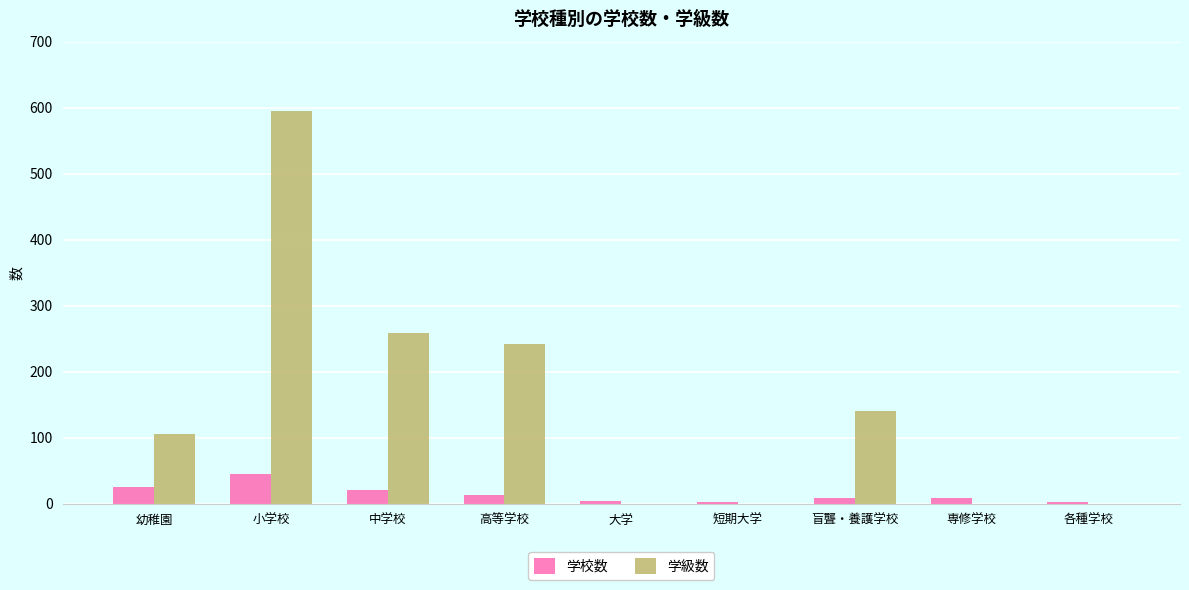

At which label is 学級数 closest to 297?

中学校